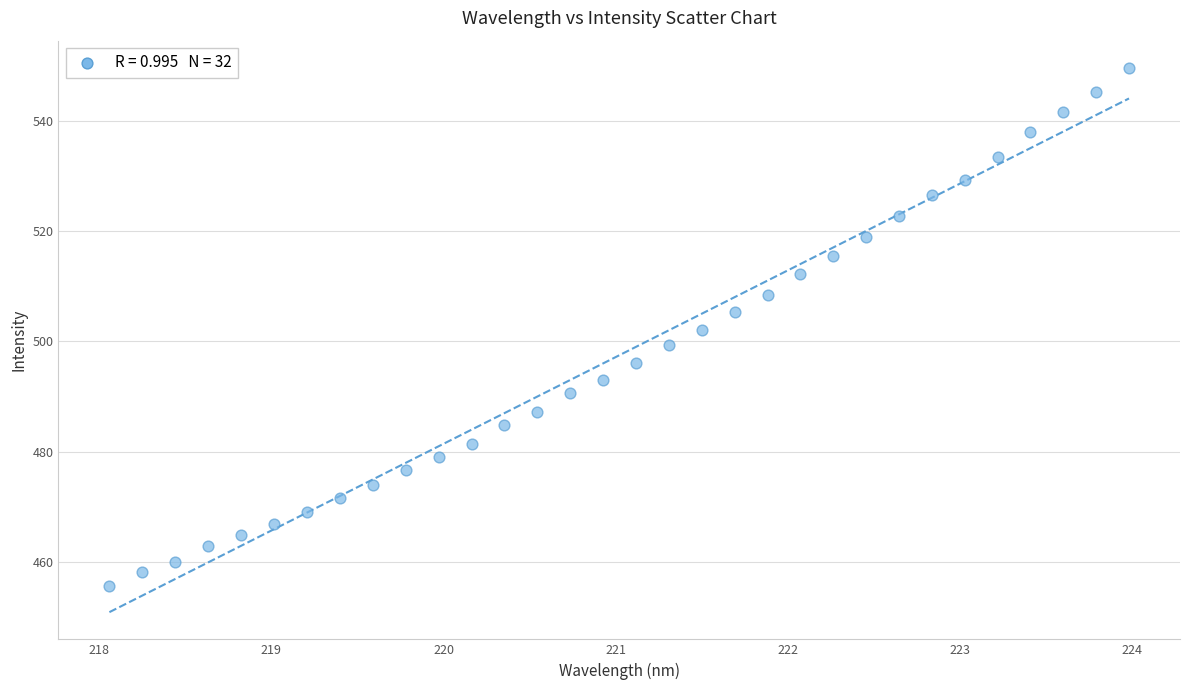

What is the range of X values (max minus min)?

5.9